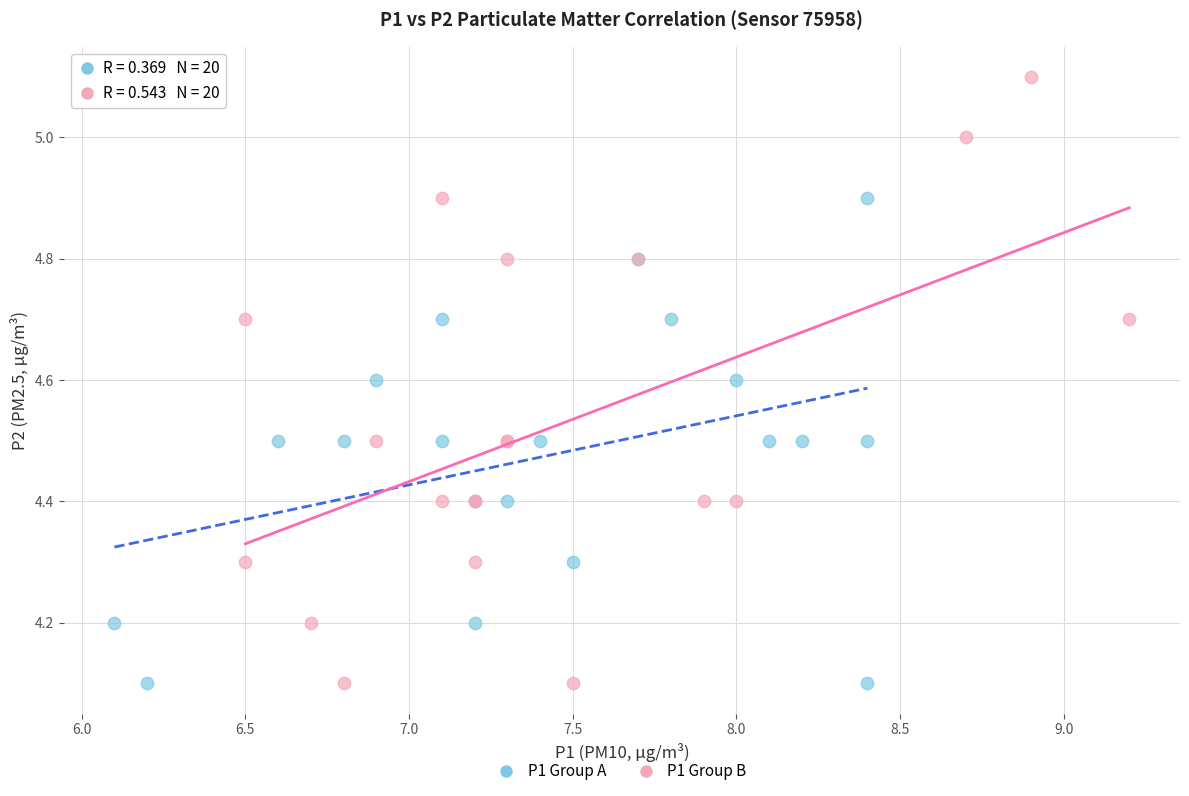

Which series contains the highest Y value?

P1 Group B